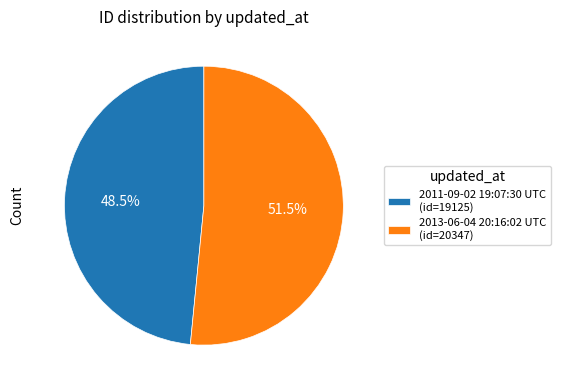

The 2011-09-02 19:07:30 UTC slice represents 39% of the pie. True or false?

False